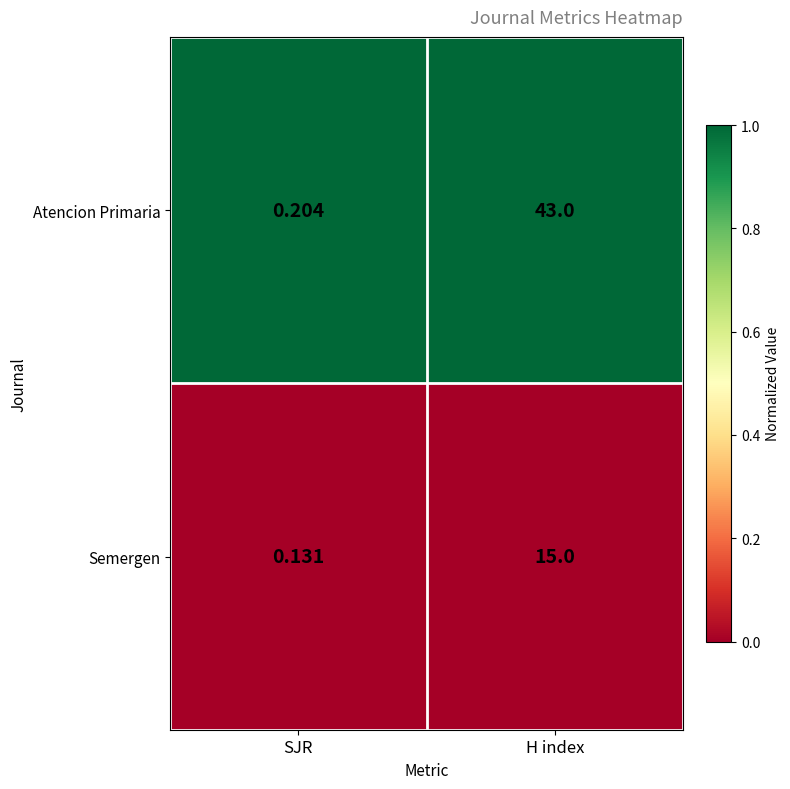

At which category does the chart reach its peak across all series?

H index